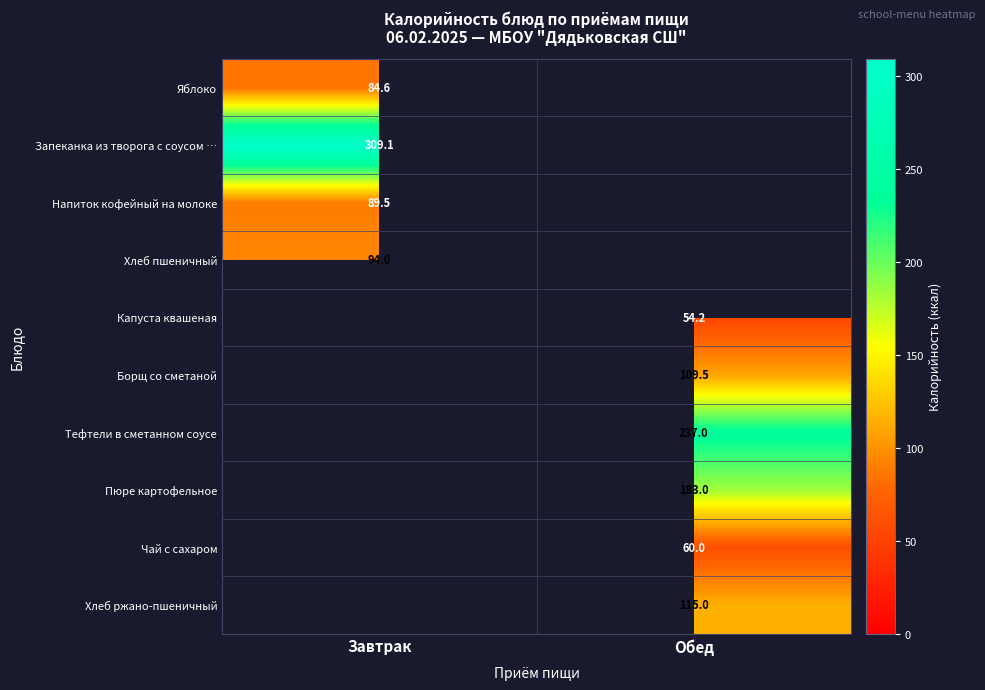

What is the maximum value shown in the chart?

309.1